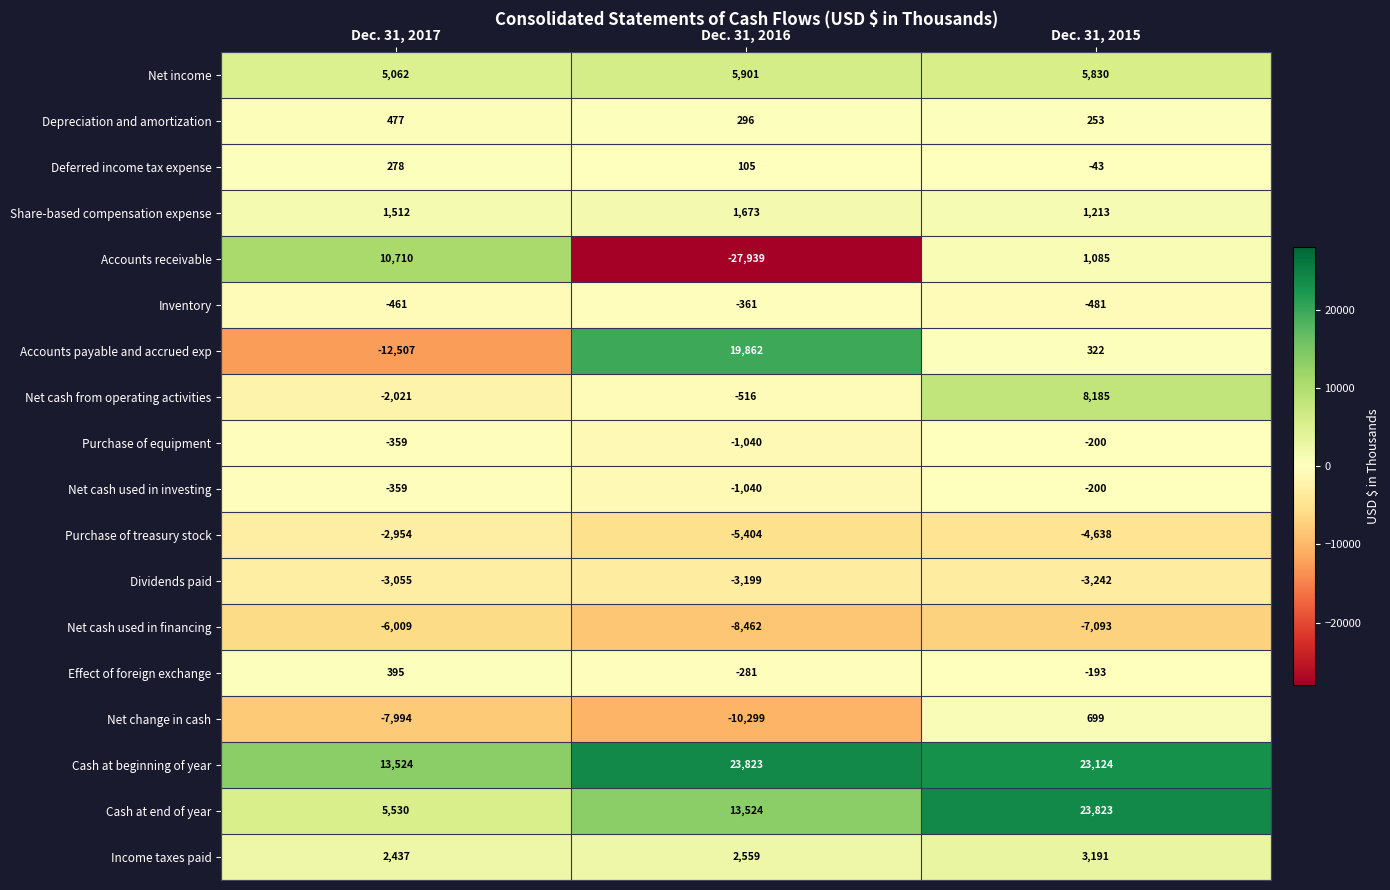

What is the difference between the highest and lowest values at Dec. 31, 2016?

51762